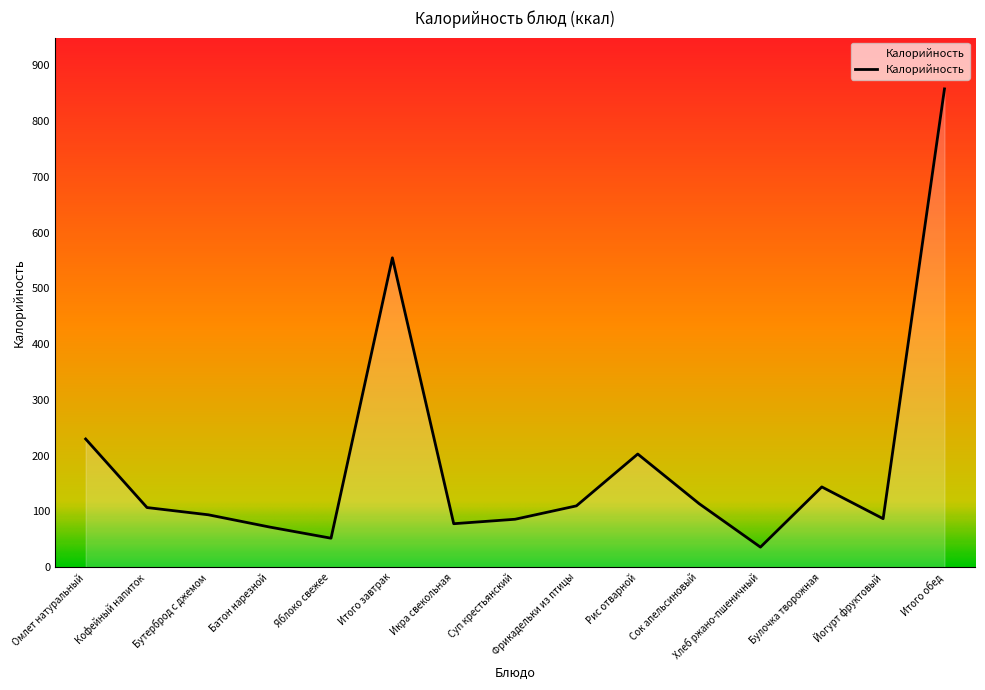

What is the difference between the values at Омлет натуральный and Йогурт фруктовый?

143